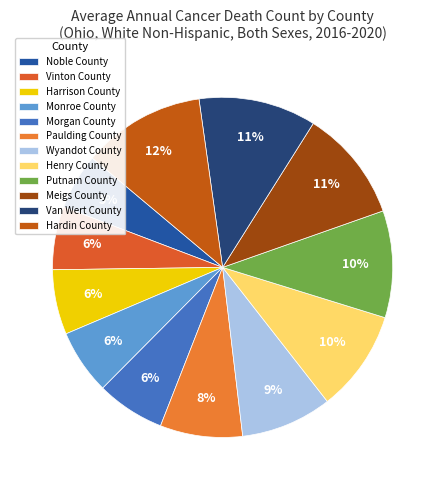

To the nearest percent, what portion does Harrison County represent?

6%